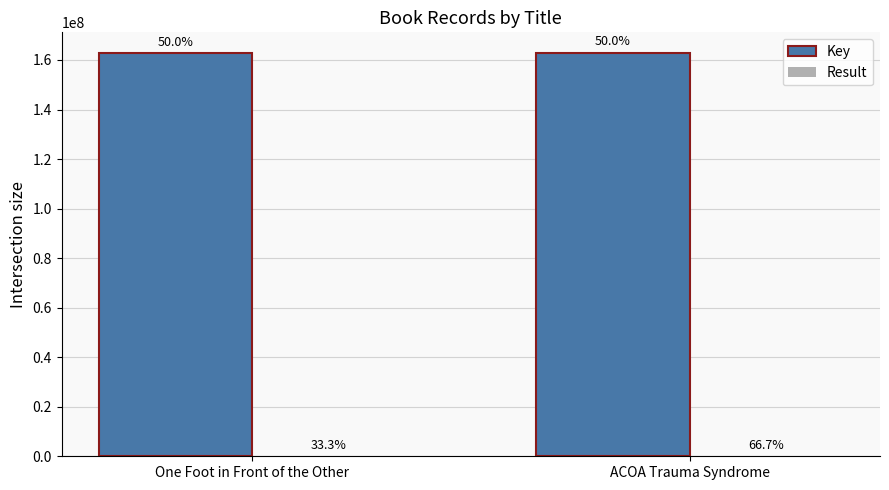

How many groups of bars are there?

2